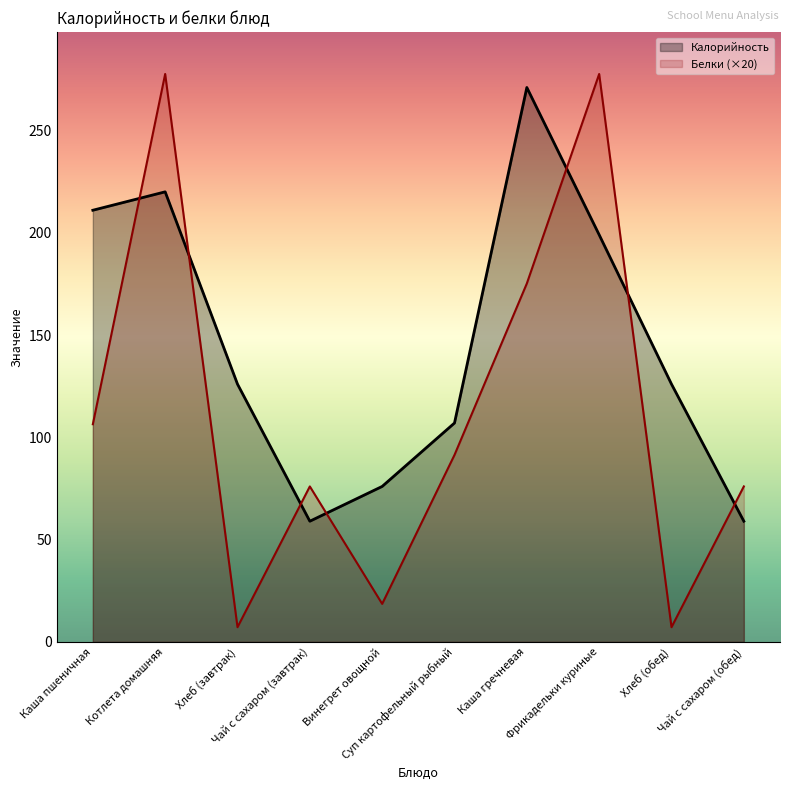

How many lines are shown in the chart?

2